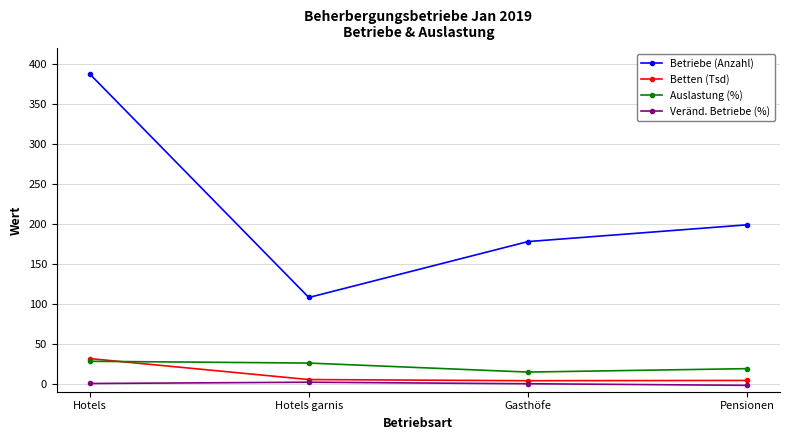

Does the chart display data point markers on the line(s)?

Yes